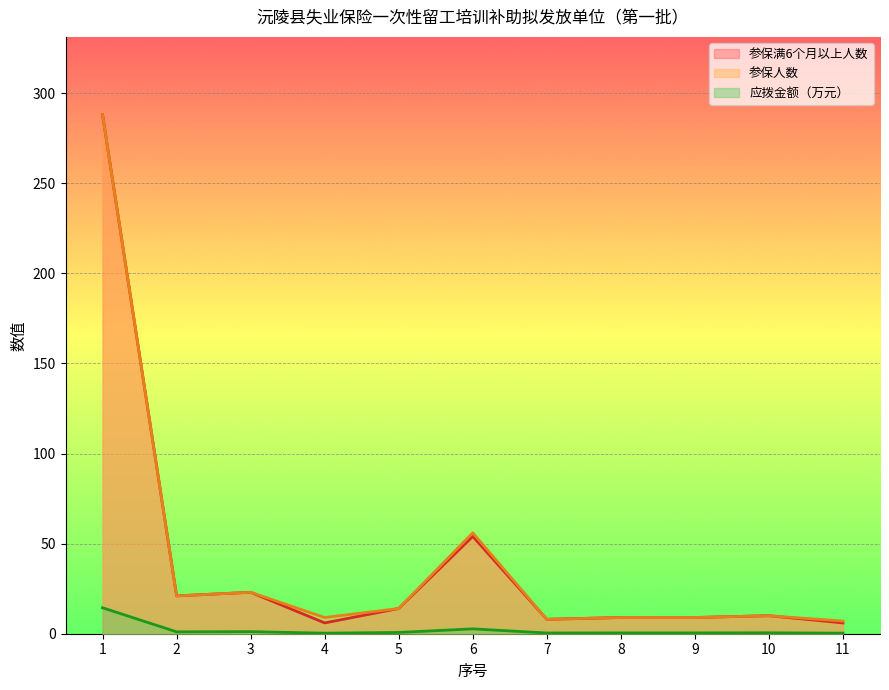

What is the total value across all series at 1?

590.4